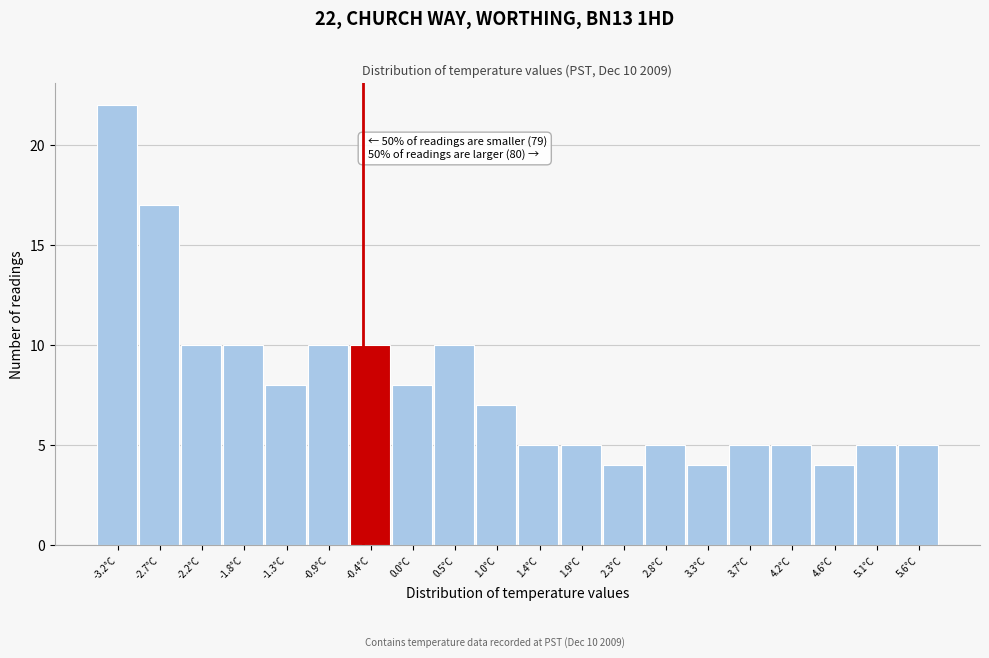

Which range on the x-axis has the tallest bar?

-3.40 to -2.94